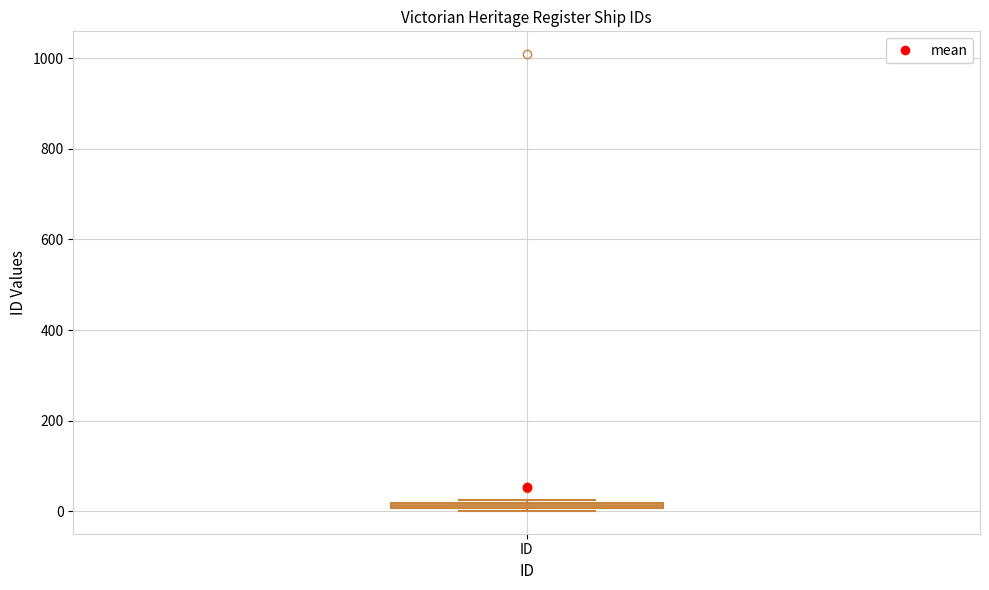

Where is the lower edge of the box for ID on the y-axis? The values are not printed on the chart, so give them approximately, as read against the axis.

0